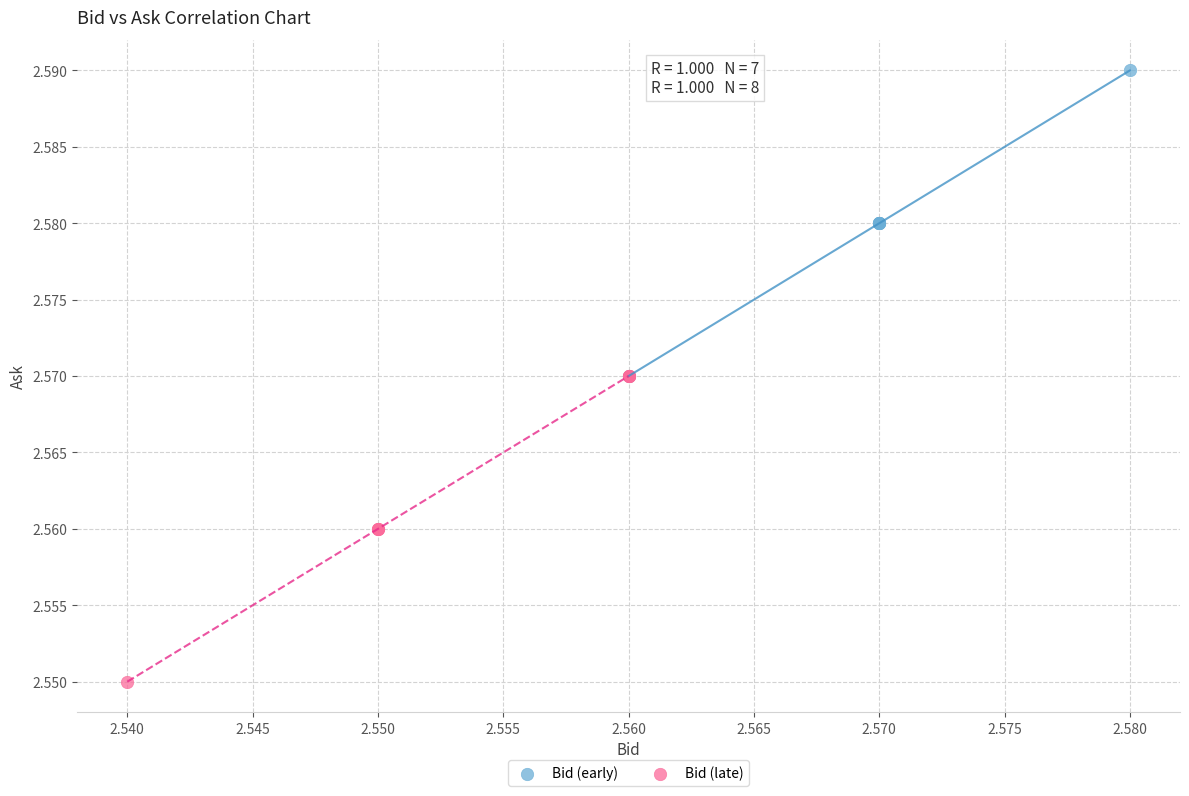

Which series reaches the minimum Y coordinate?

Bid (late)